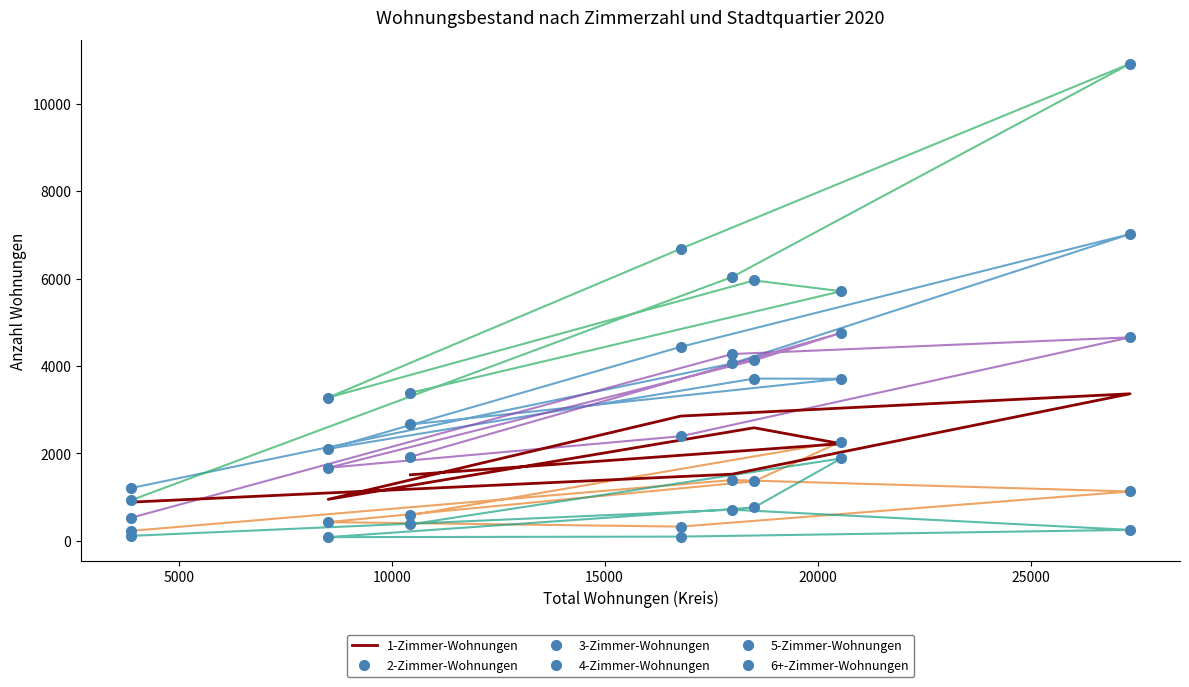

In 6+-Zimmer-Wohnungen, how many points are higher than both neighbors (excluding endpoints)?

2